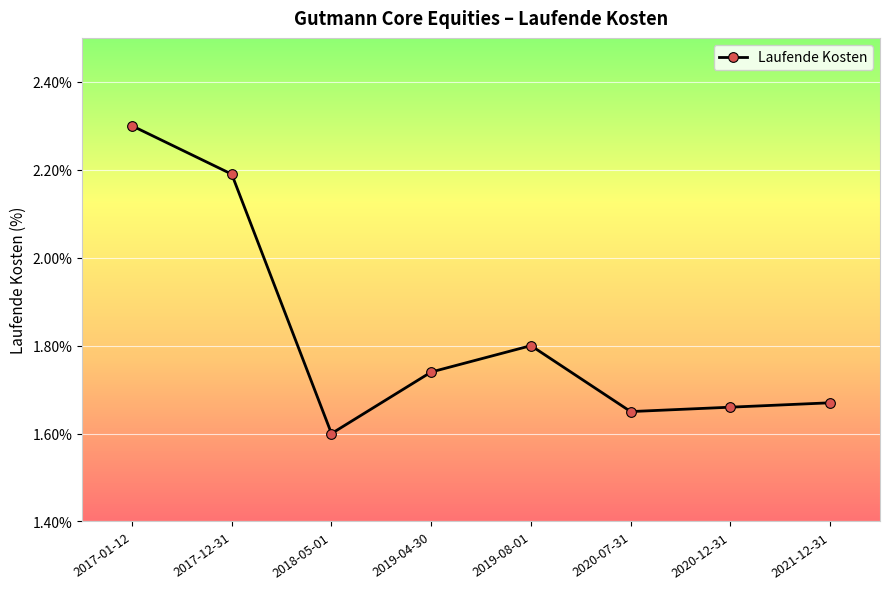

Which category has the lowest value across all series?

2018-05-01